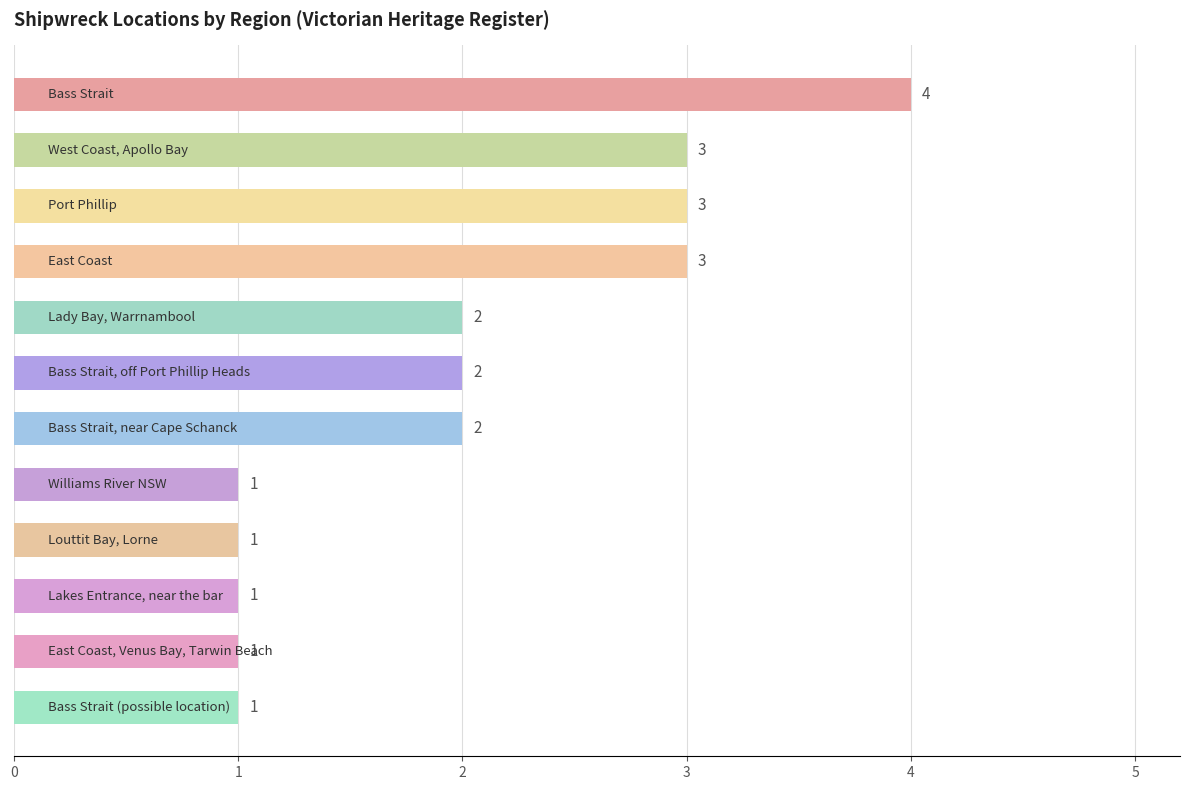

How many values are between 1 and 3?

11